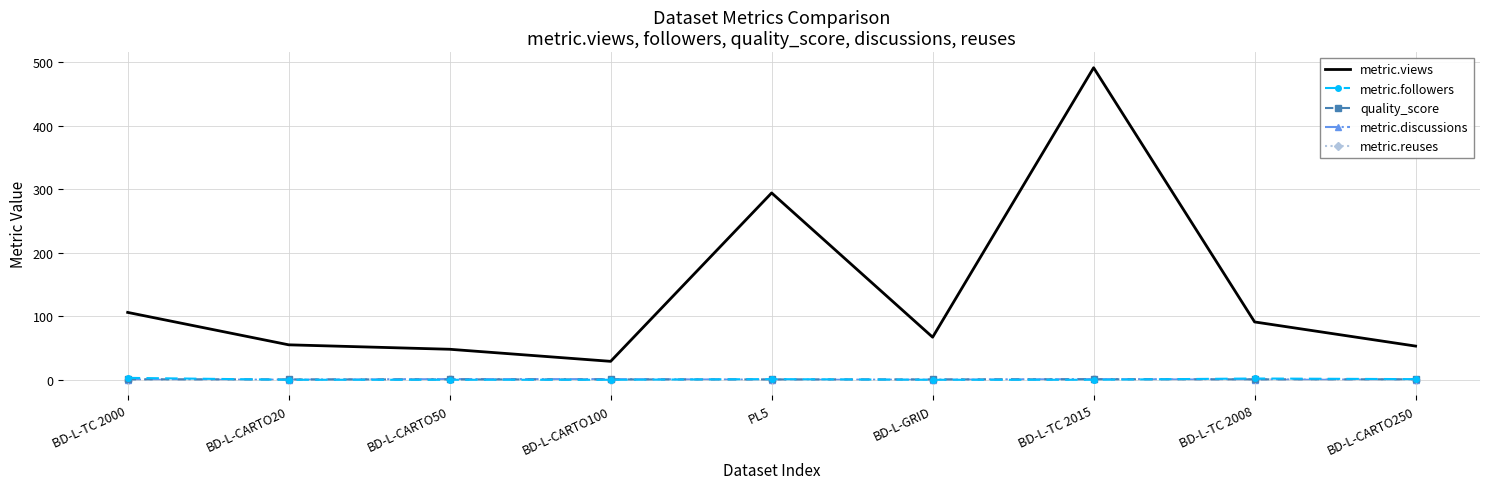

What position from the right is BD-L-CARTO50?

7